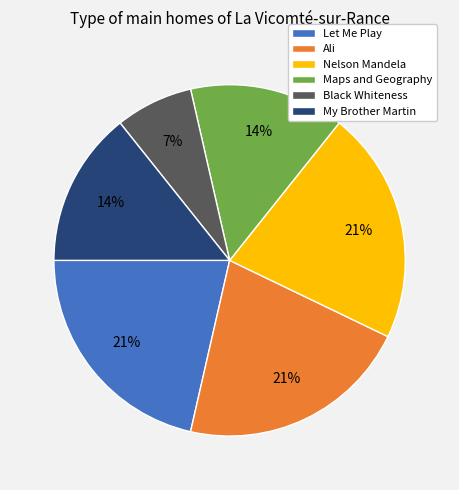

How many slices are in this pie chart?

6